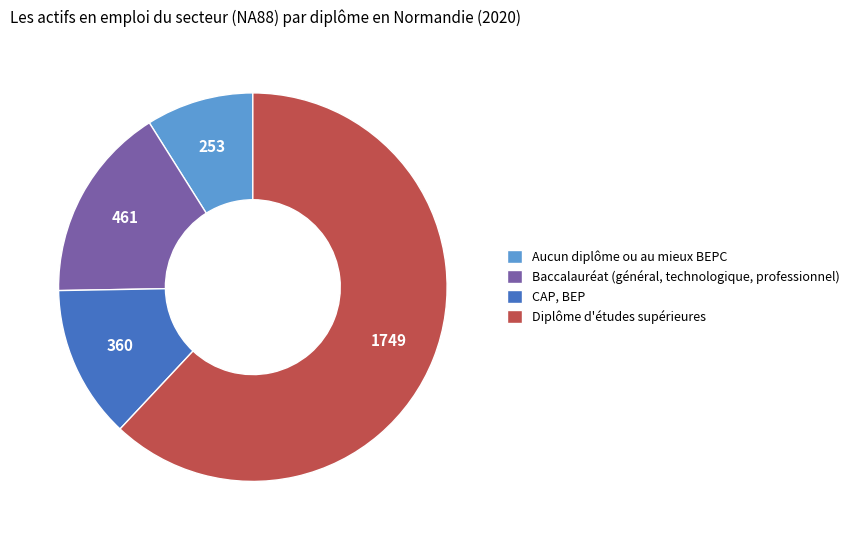

How many segments does this pie chart have?

4